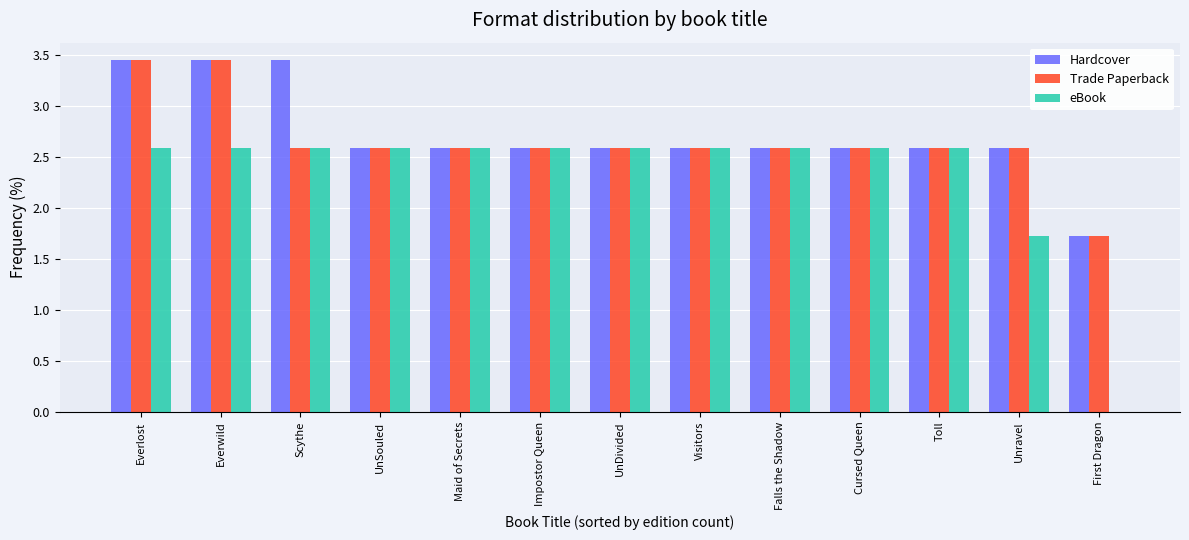

Is it true that Hardcover equals 2.6 at Visitors?

True